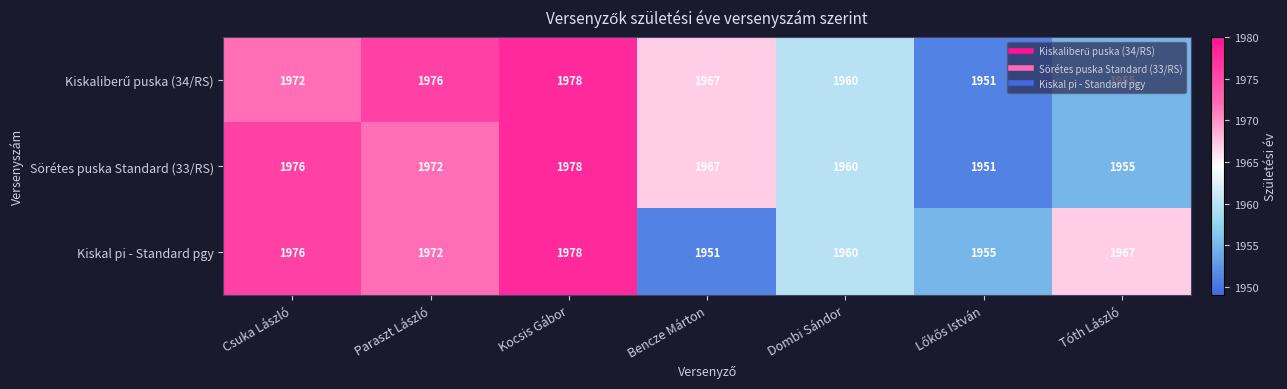

What is the spread (max minus min) of values at Csuka László?

4